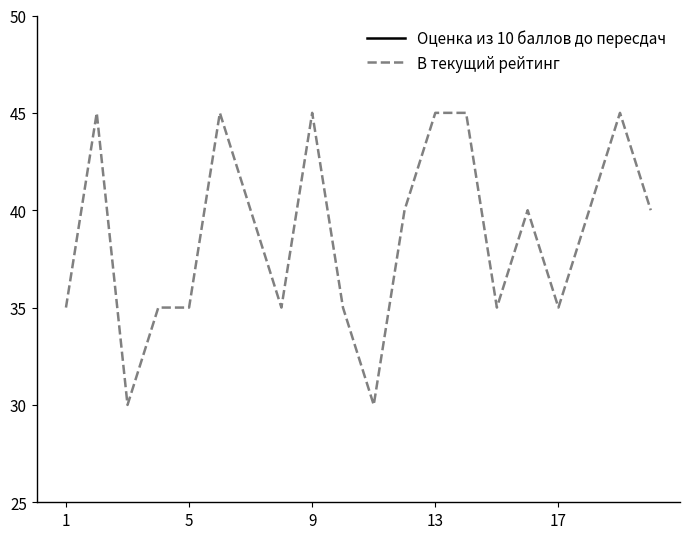

Between 6 and 18, which is larger?

18